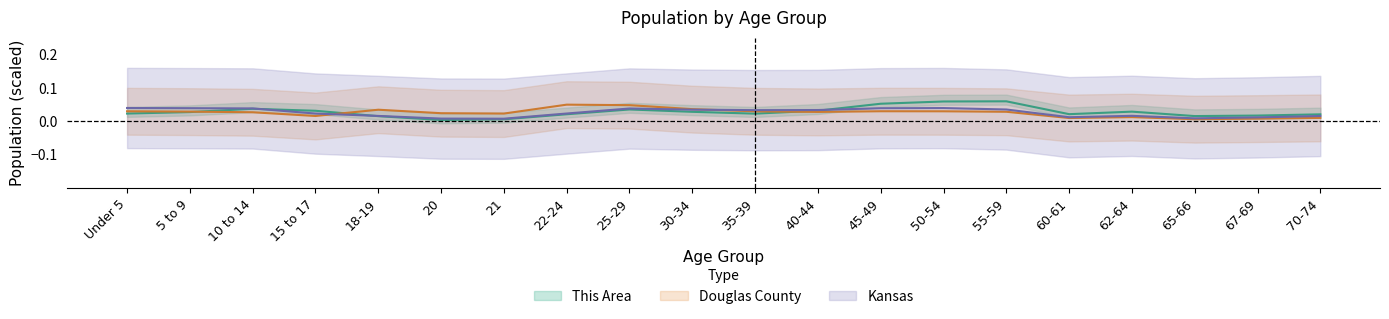

How many intersections are there between Kansas and This Area?

3